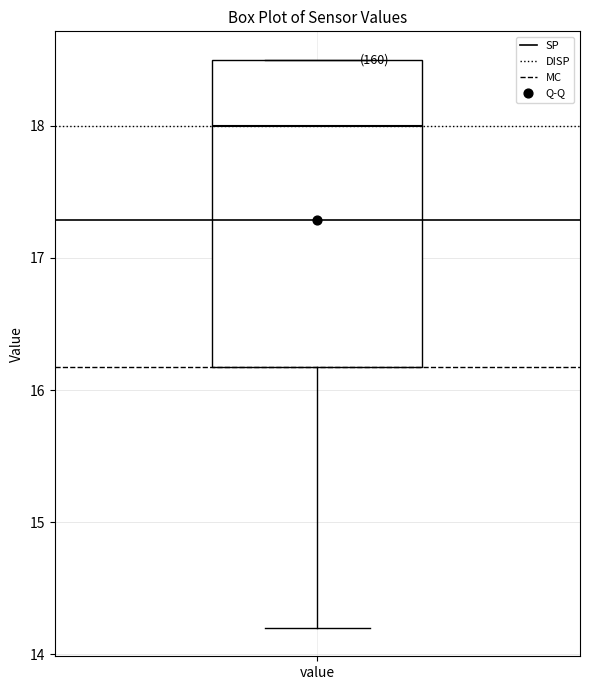

Where does the lower whisker of the box for value end on the y-axis? The values are not printed on the chart, so give them approximately, as read against the axis.

14.2